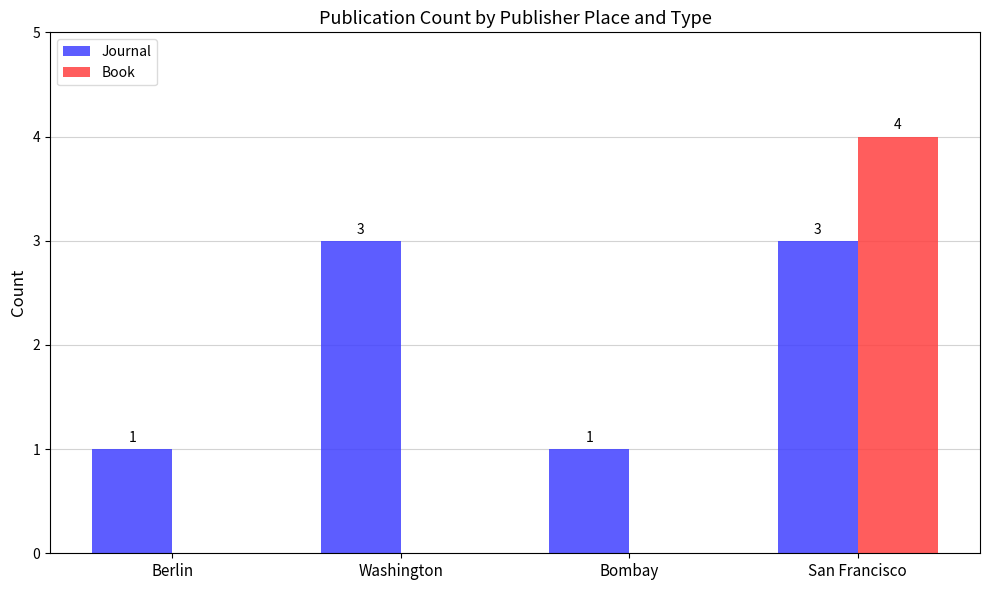

Between Washington and Bombay, which series saw the biggest shift?

Journal